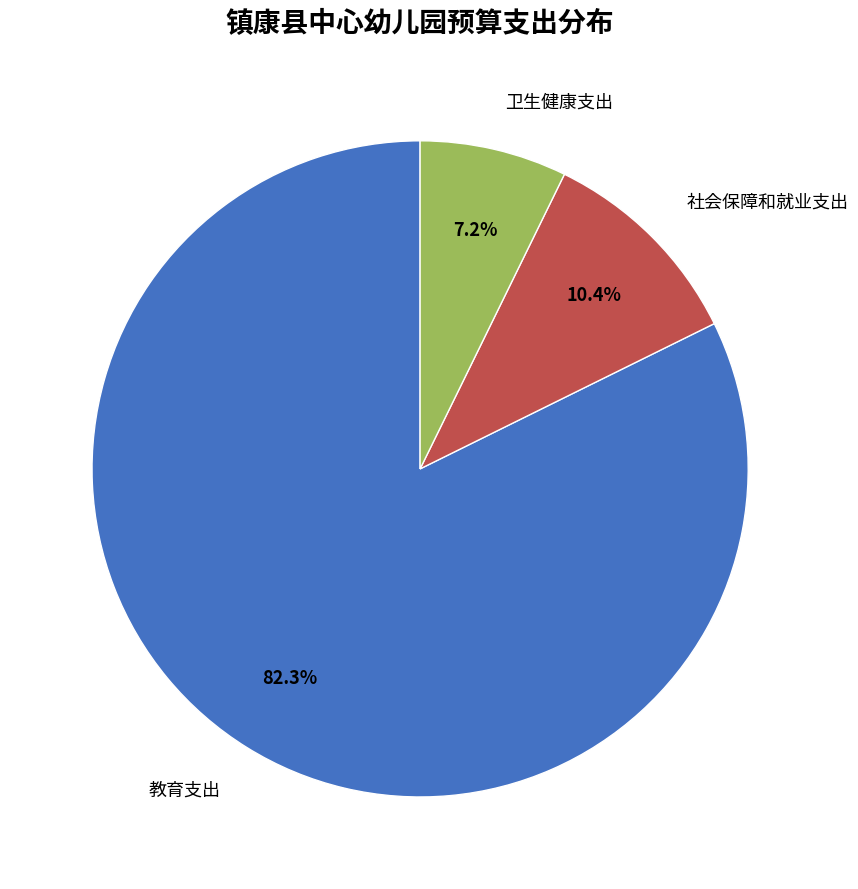

Is there any slice that represents more than half of the pie?

Yes